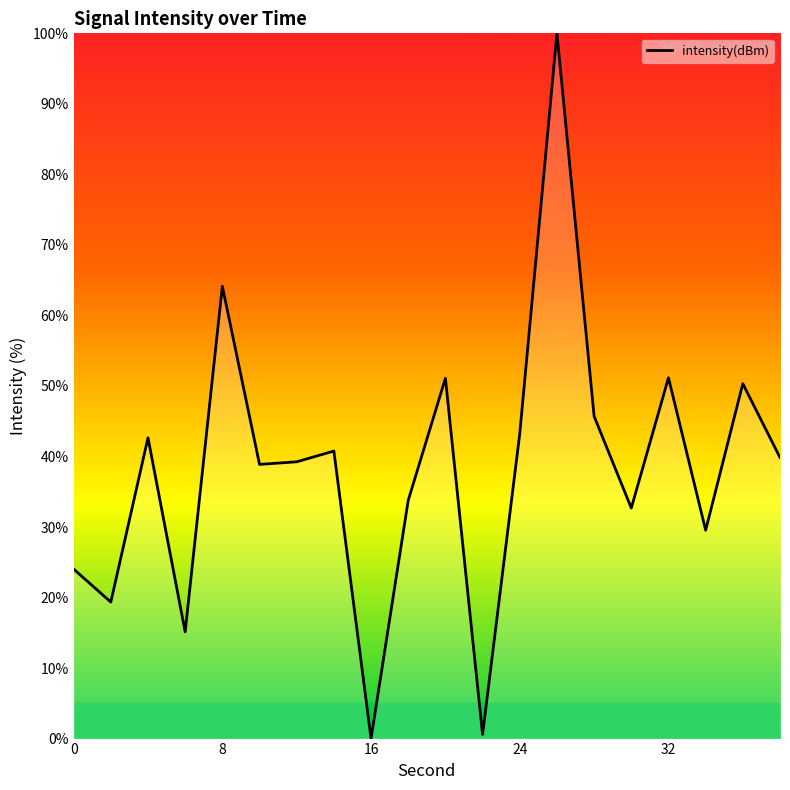

What is the difference between the maximum and minimum values?

100.0